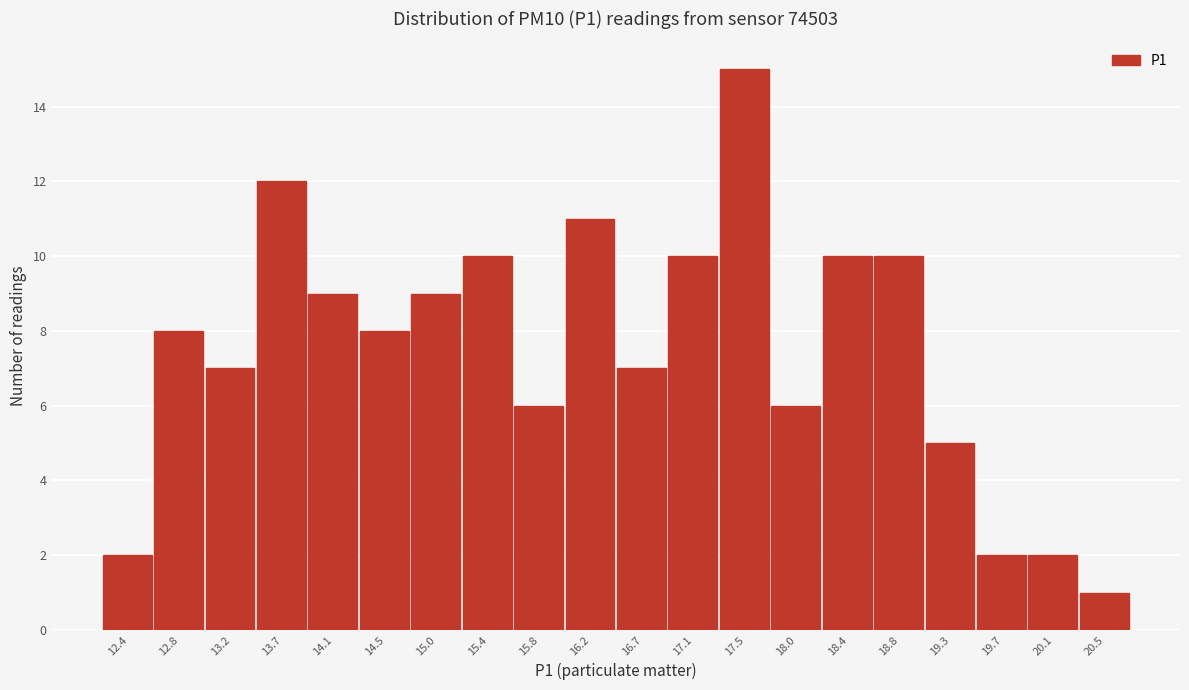

Reading left to right, what are all the values shown in this chart?

2	8	7	12	9	8	9	10	6	11	7	10	15	6	10	10	5	2	2	1